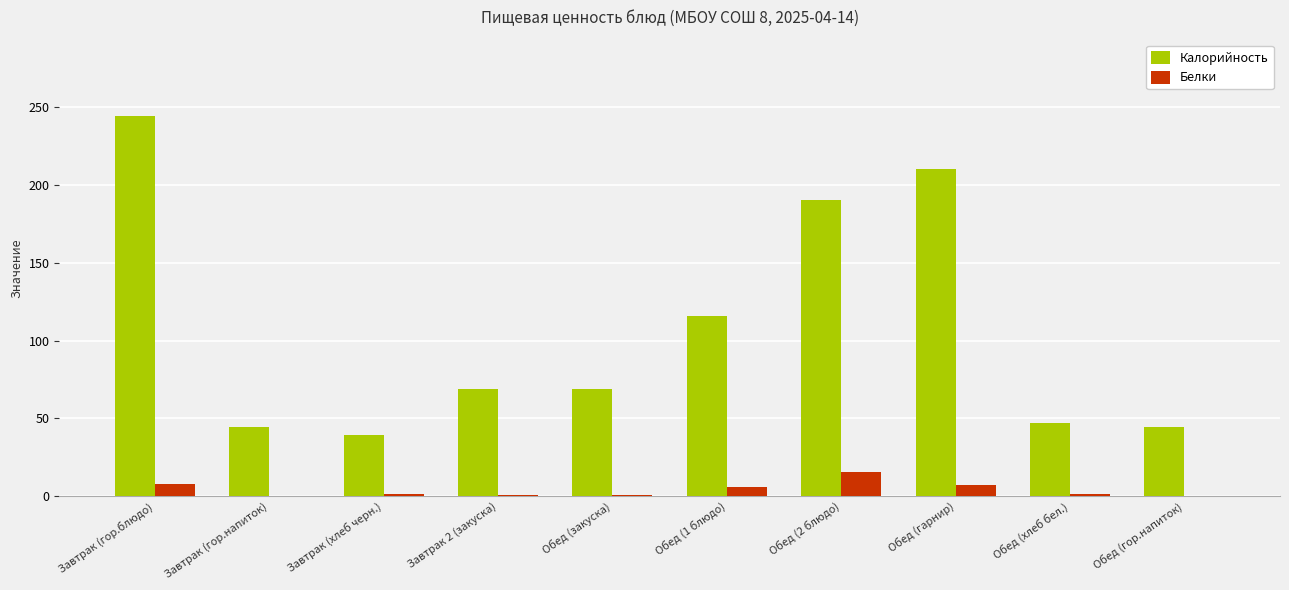

What are all the series names shown in the legend?

Калорийность, Белки